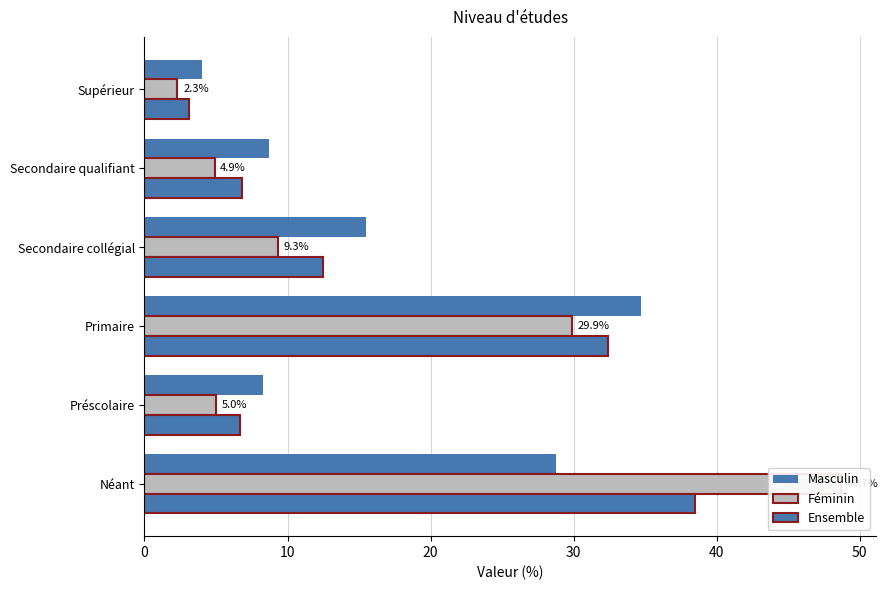

The value of Féminin at Secondaire collégial is 9.3. True or false?

True